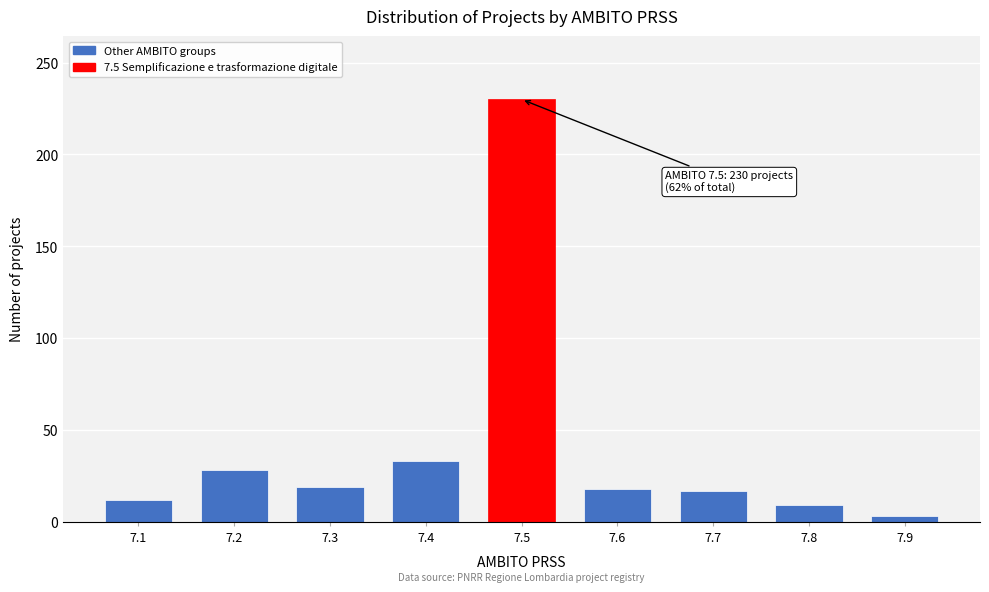

What is the change in value from 7.3 to 7.4?

+14